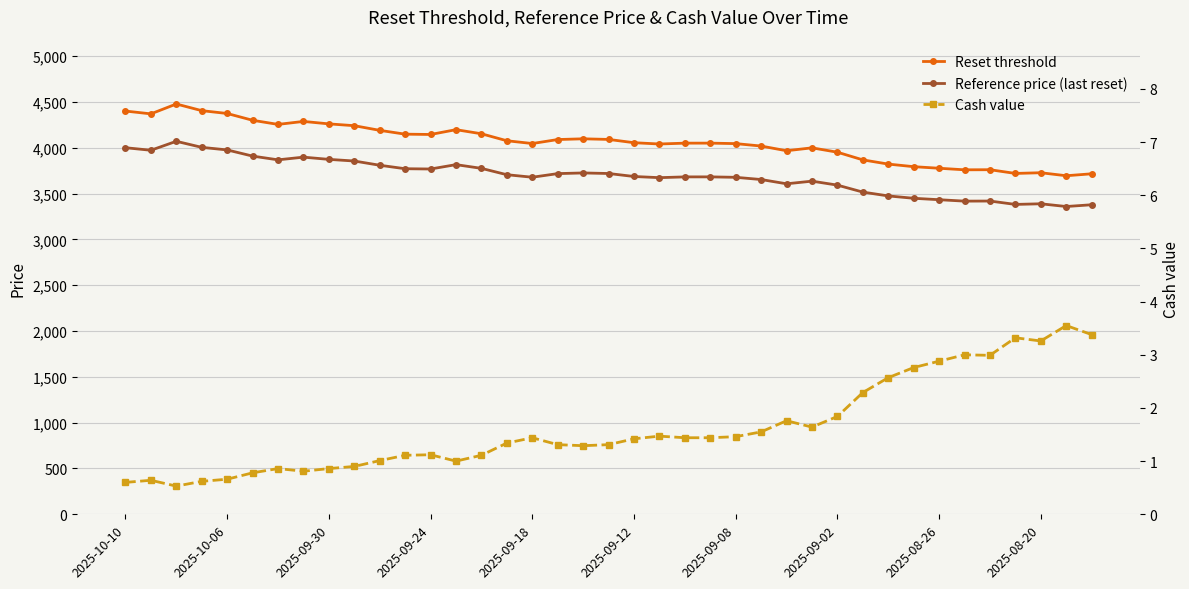

True or false: Cash value and Reset threshold intersect in this chart.

False